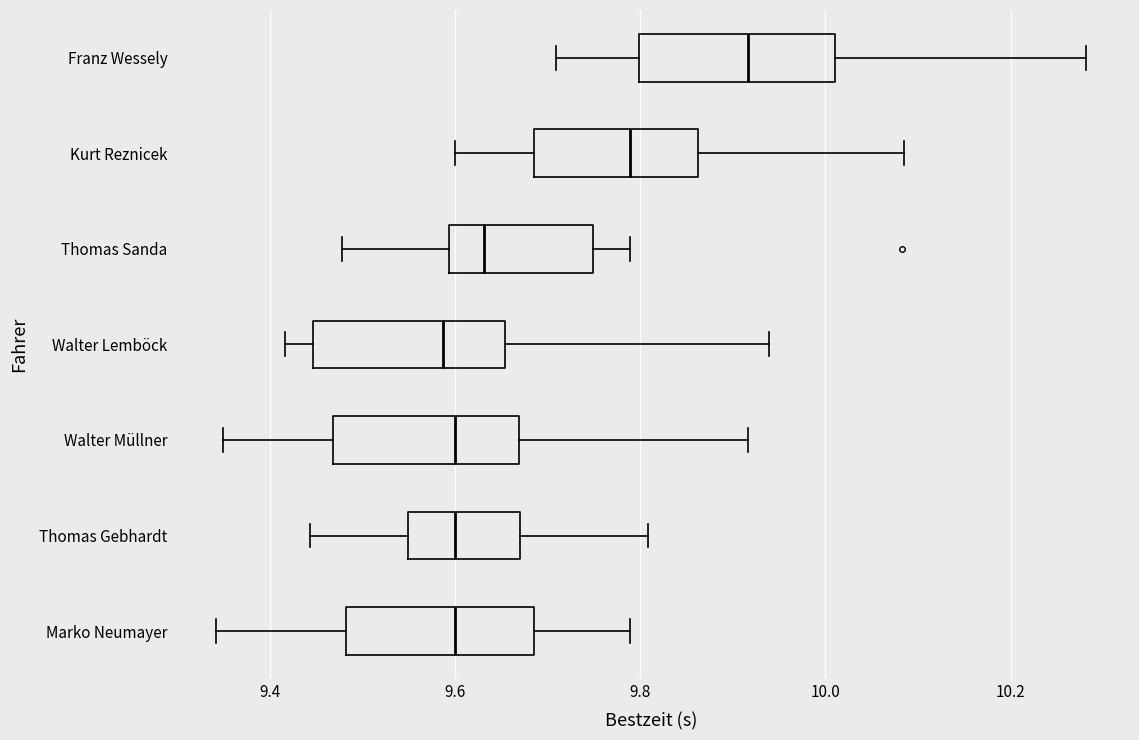

Reading bottom to top, read every box against the x-axis: the position of its median line, the range the box covers, and the ends of its whiskers. The values are not printed on the chart, so give them approximately, as read against the axis.

Marko Neumayer: median 9.60, box 9.48 to 9.68, whiskers 9.34 to 9.78
Thomas Gebhardt: median 9.60, box 9.54 to 9.68, whiskers 9.44 to 9.80
Walter Müllner: median 9.60, box 9.46 to 9.66, whiskers 9.36 to 9.92
Walter Lemböck: median 9.58, box 9.44 to 9.66, whiskers 9.42 to 9.94
Thomas Sanda: median 9.64, box 9.60 to 9.74, whiskers 9.48 to 9.78
Kurt Reznicek: median 9.78, box 9.68 to 9.86, whiskers 9.60 to 10.08
Franz Wessely: median 9.92, box 9.80 to 10.02, whiskers 9.70 to 10.28